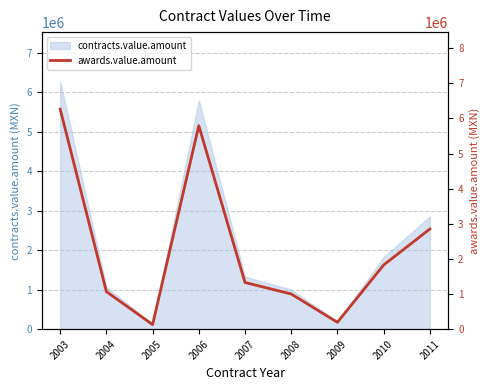

How many values are below 1330119?

4